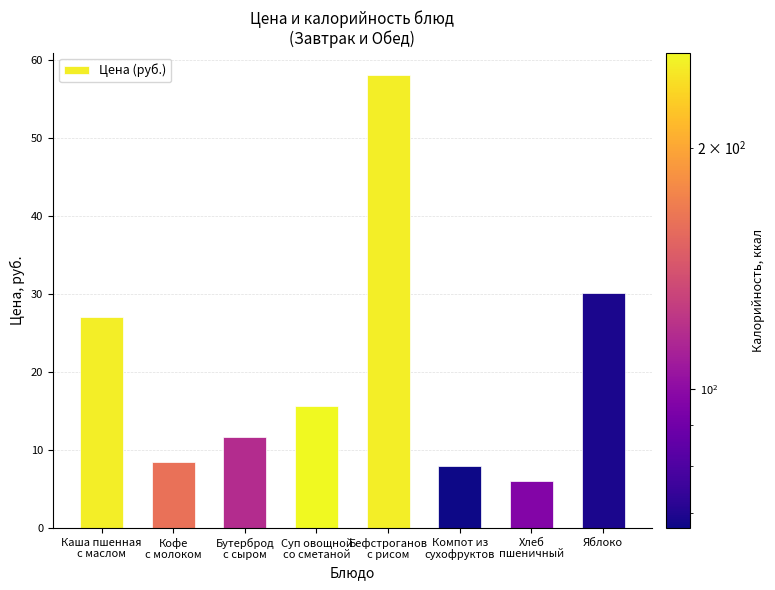

How many data points are above 15?

4